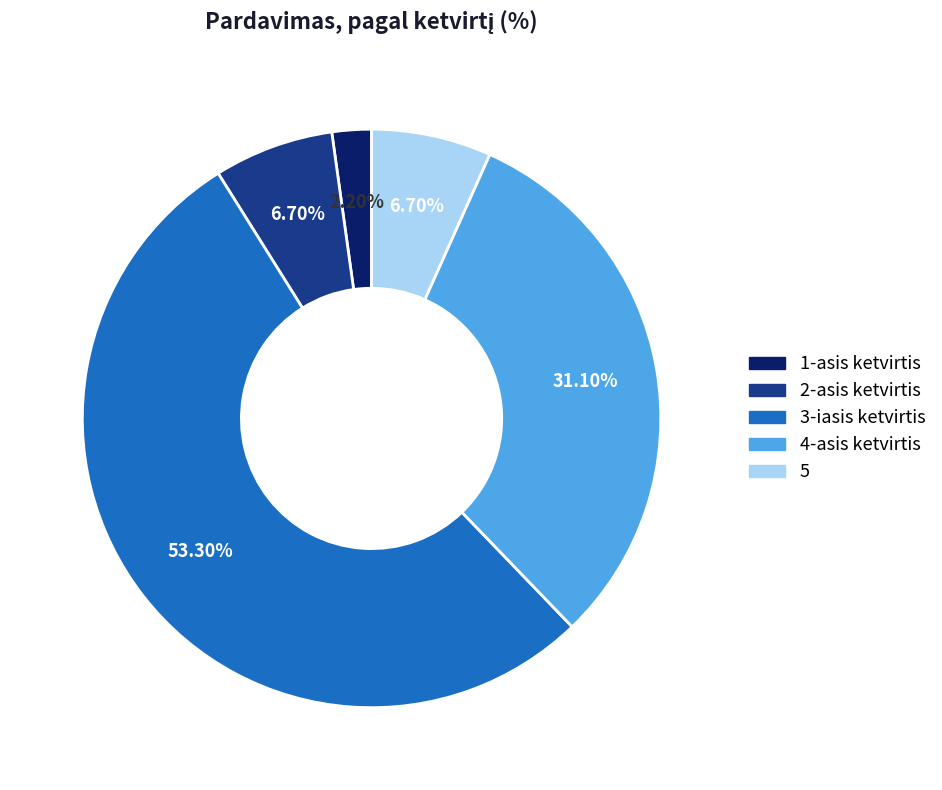

Count the number of slices in the pie.

5